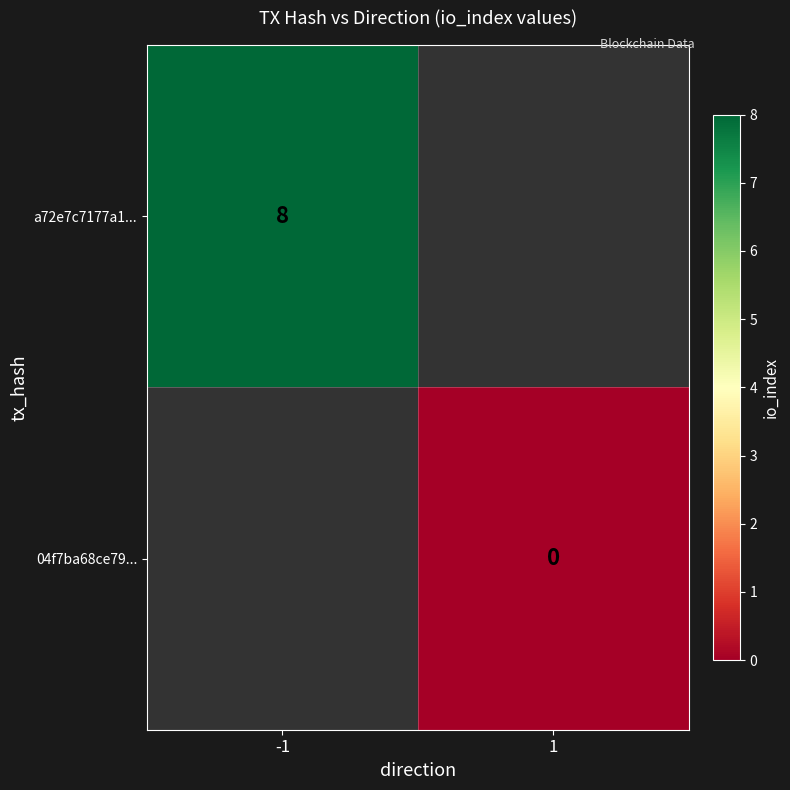

The value of a72e7c7177a1... at -1 is 8. True or false?

True